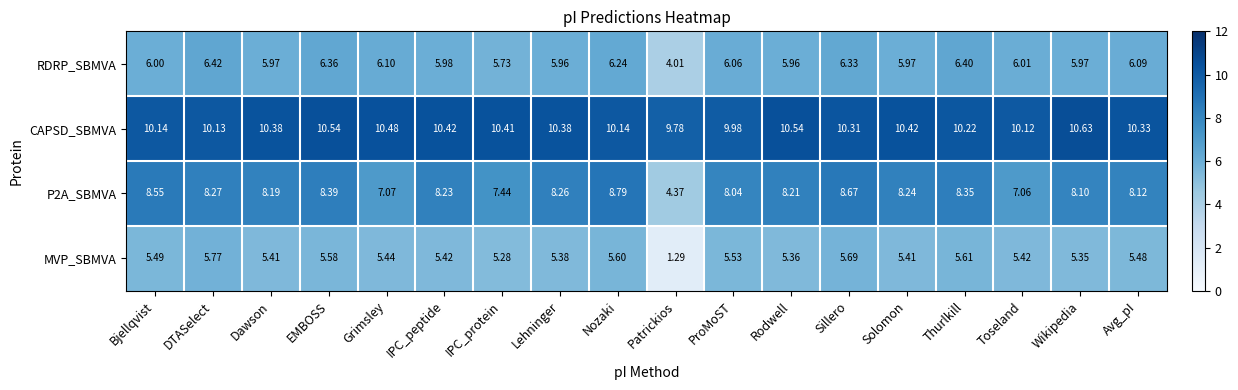

How many data points does each series have?

18